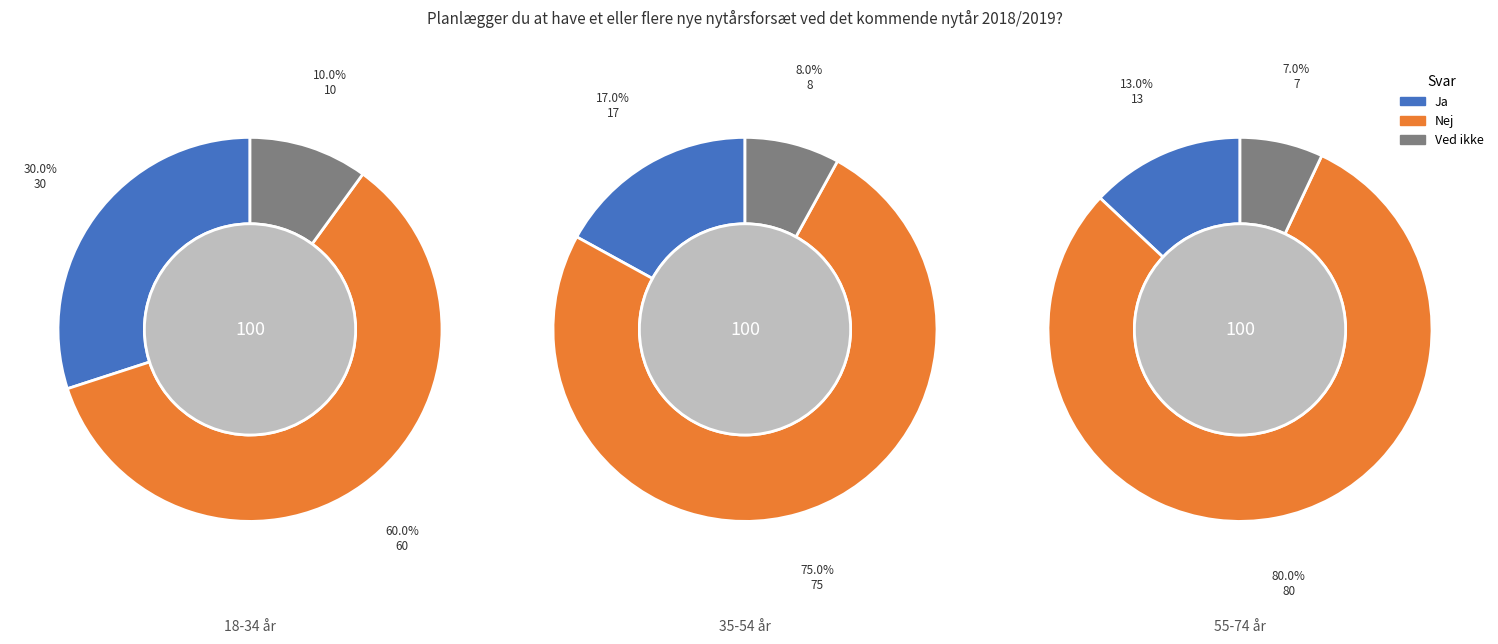

To the nearest percent, what is the difference between the Ja and Nej slice percentages?

30%